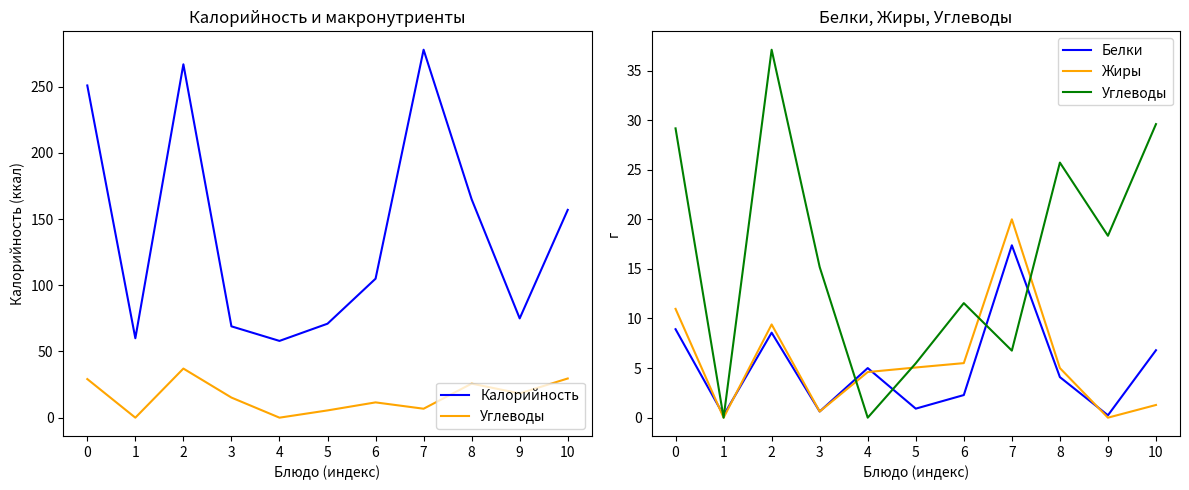

How many categories are shown in the chart?

11